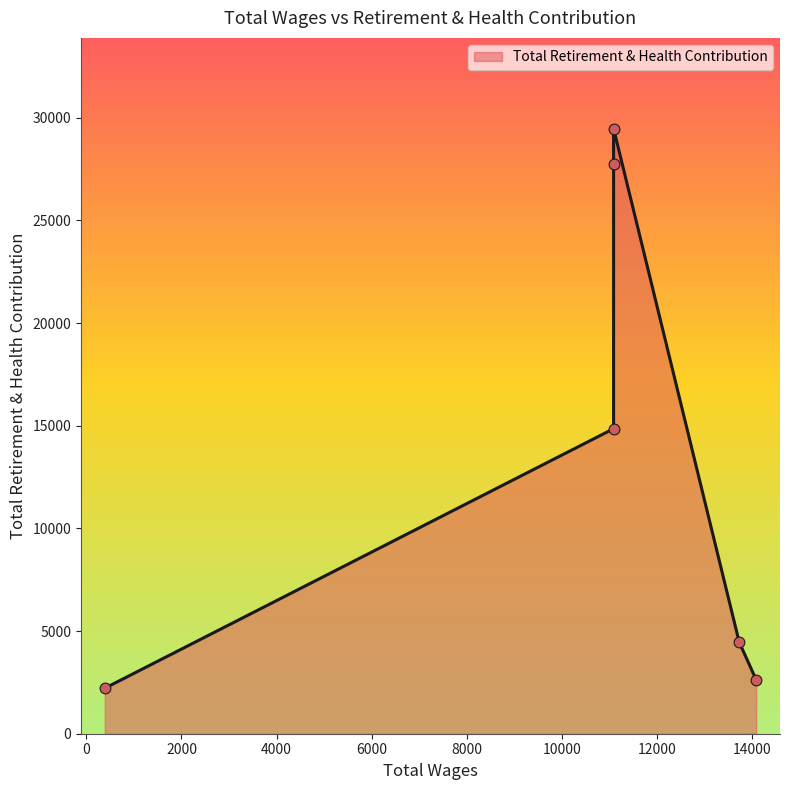

Approximately how many times larger is the value at 11088.0 compared to 13730.0?

3.3